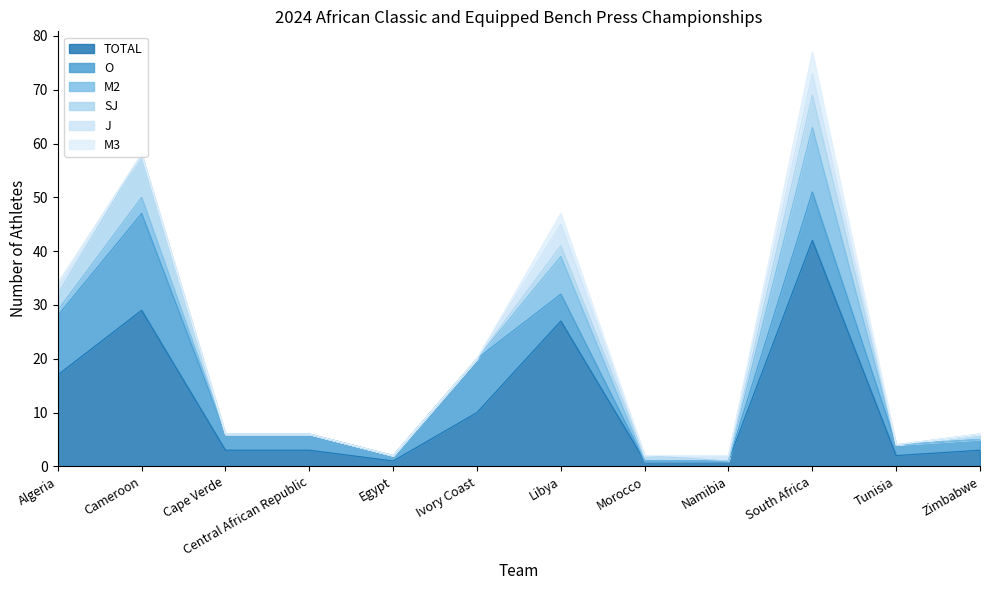

At how many categories does at least one series exceed 33?

1